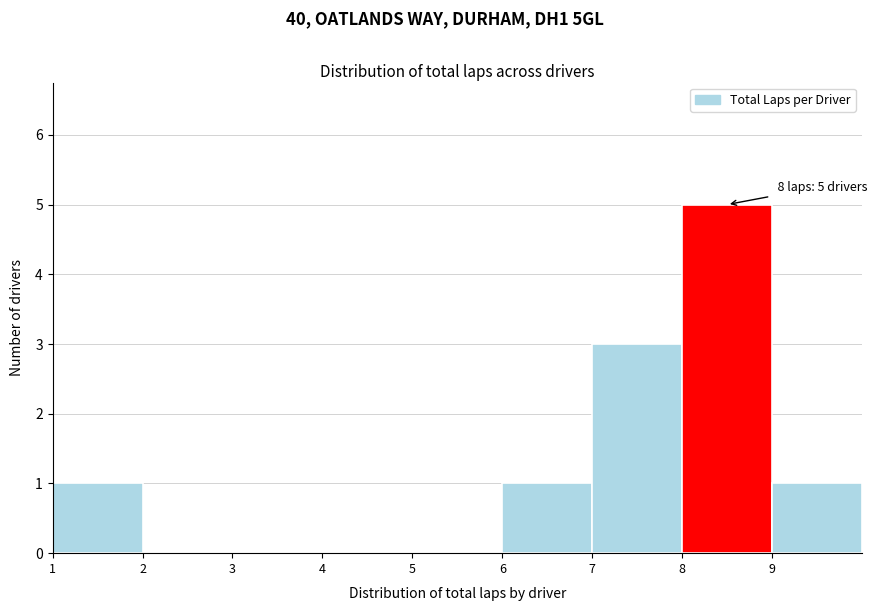

Over which range of the x-axis is the bar tallest?

8 to 9